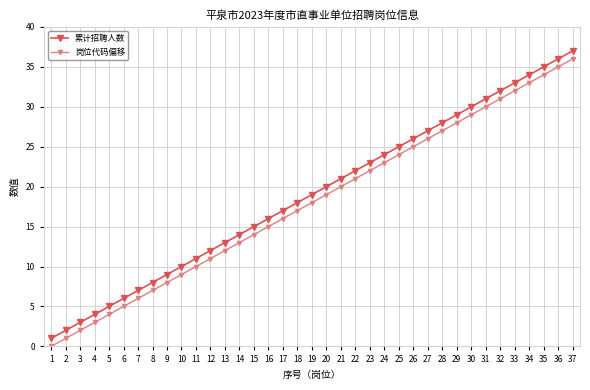

What is the average value of the 岗位代码偏移 series?

18